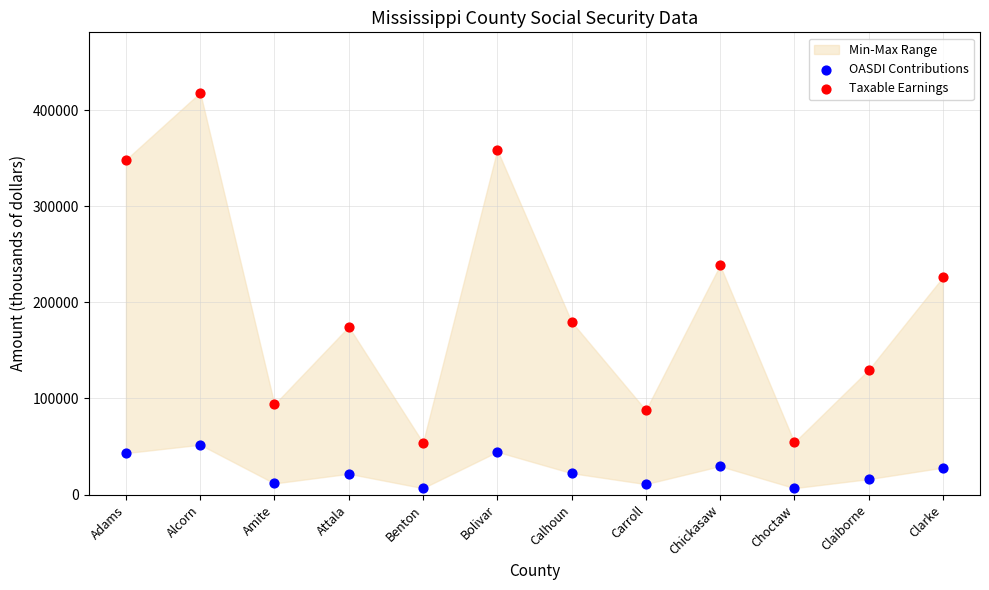

Which series contains the highest Y value?

Taxable Earnings